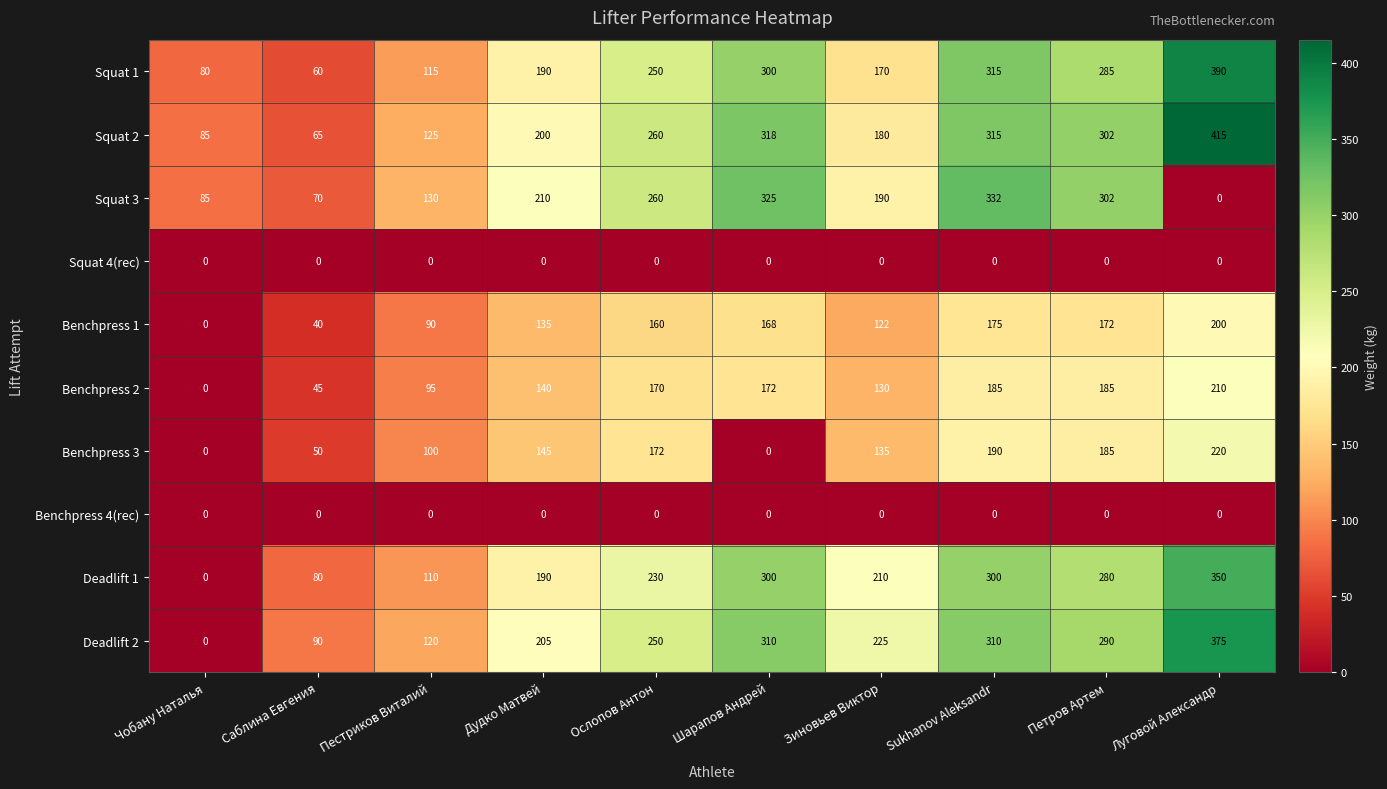

Which series changed the most between Пестриков Виталий and Зиновьев Виктор?

Deadlift 2